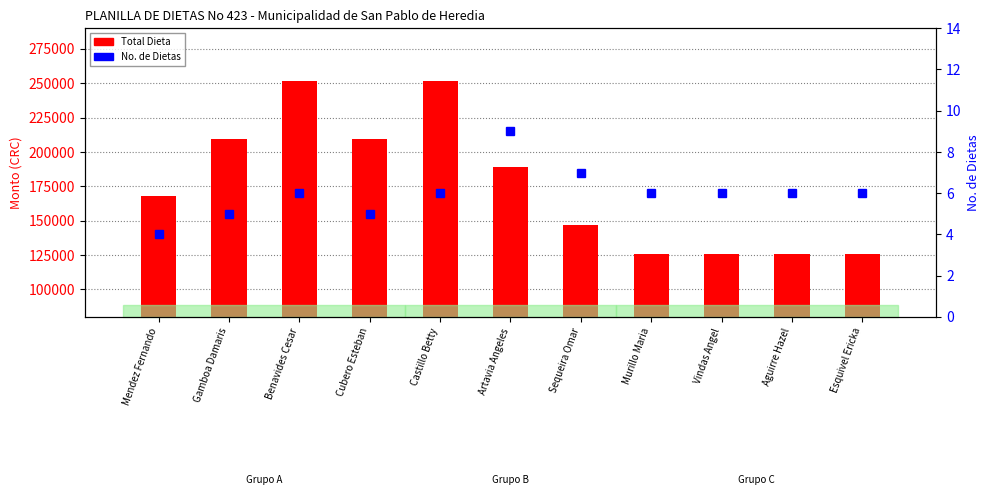

What is the highest value of the Total Dieta series?

251616